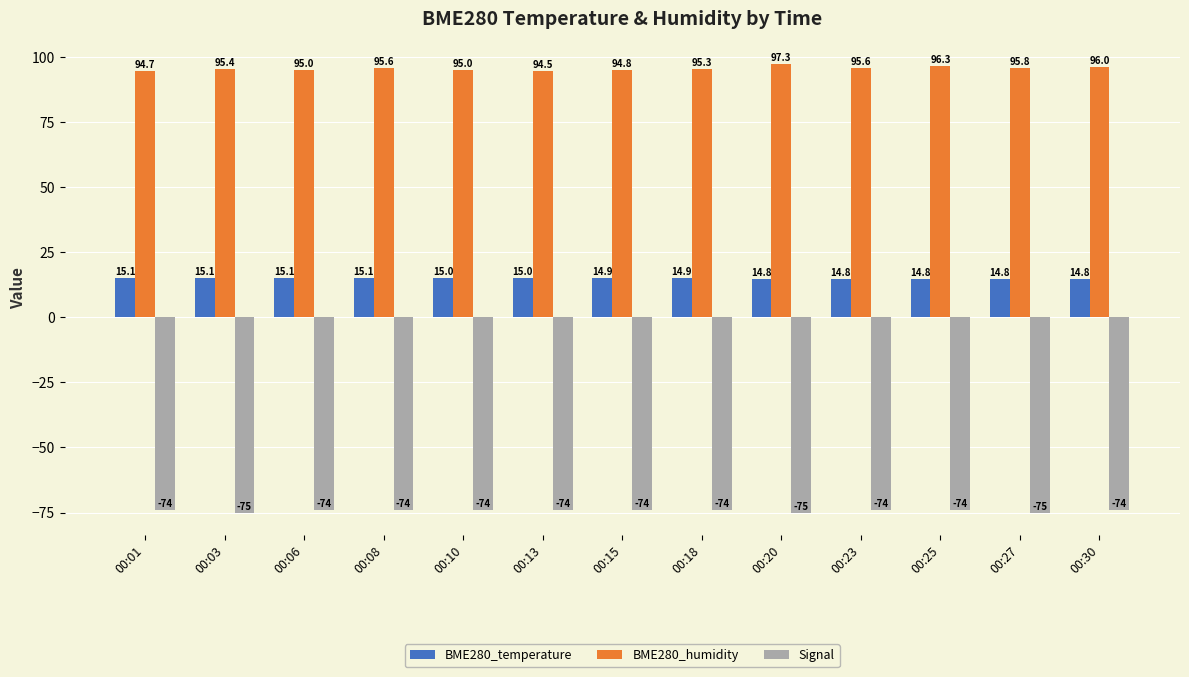

What is the difference between the BME280_temperature values at 00:20 and 00:06?

0.2